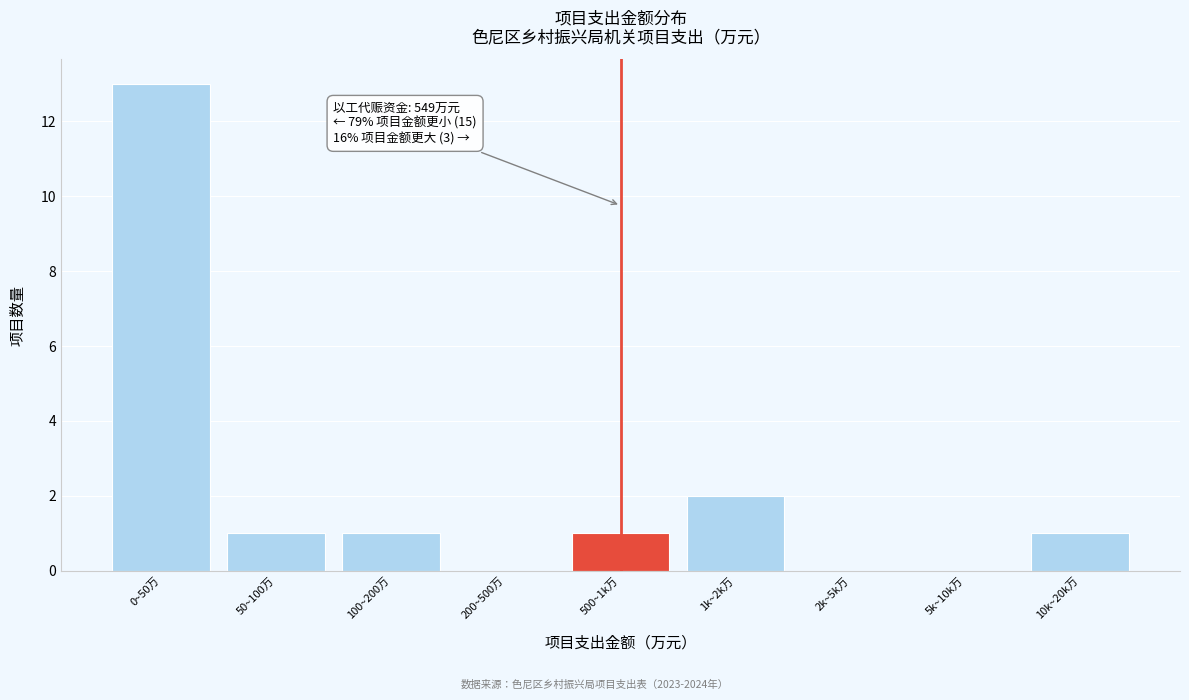

Reading left to right, extract all data points from this chart.

0~50万=13	50~100万=1	100~200万=1	200~500万=0	500~1k万=1	1k~2k万=2	2k~5k万=0	5k~10k万=0	10k~20k万=1